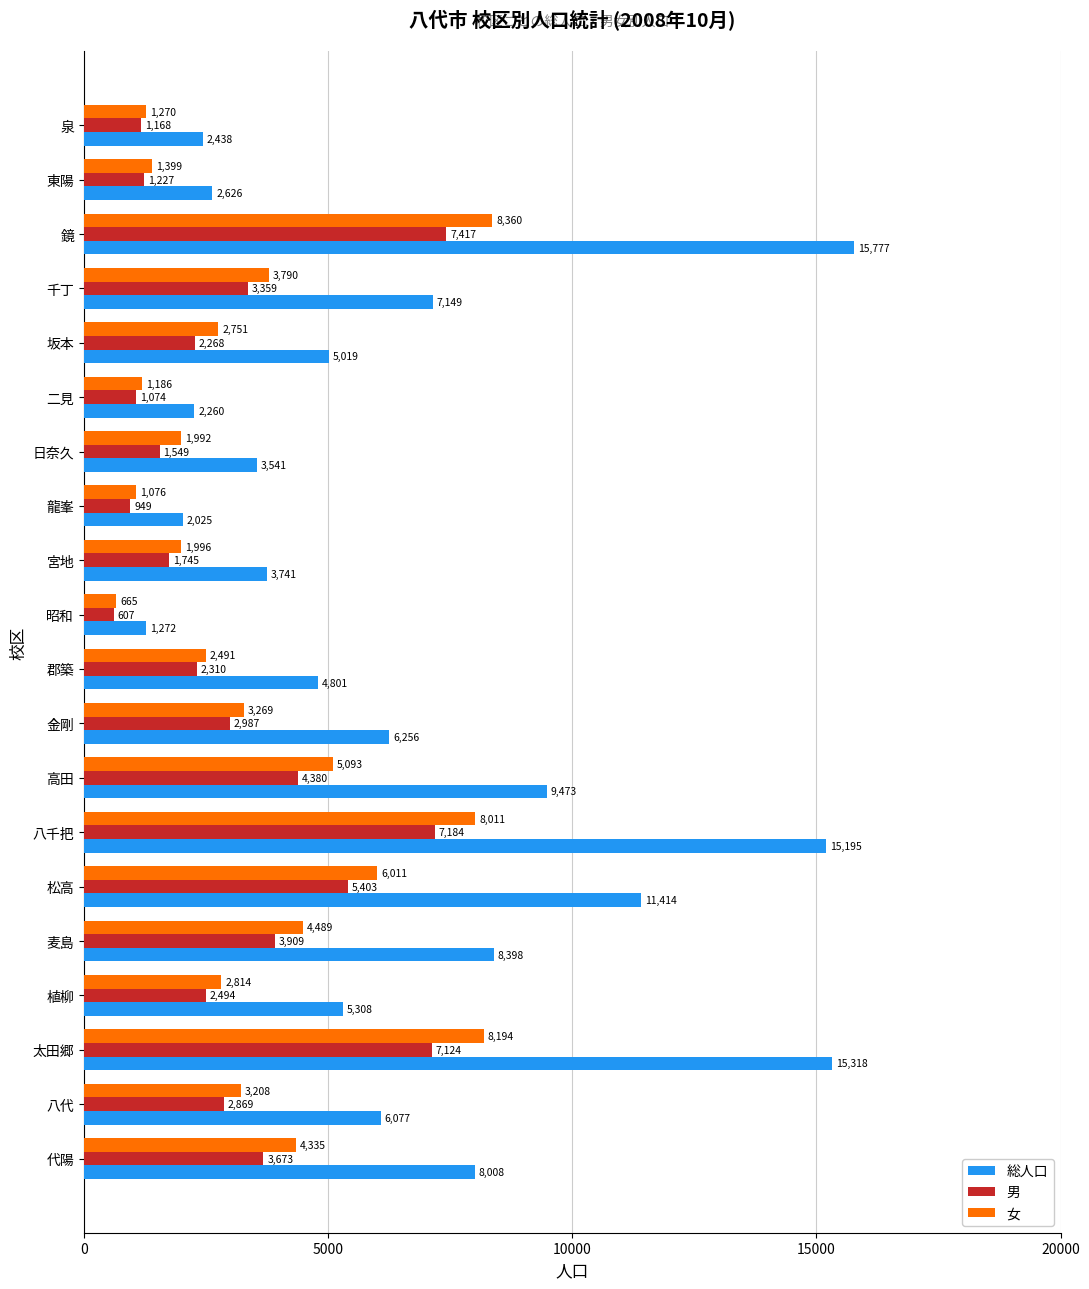

What is the average value of the 女 series?

3620